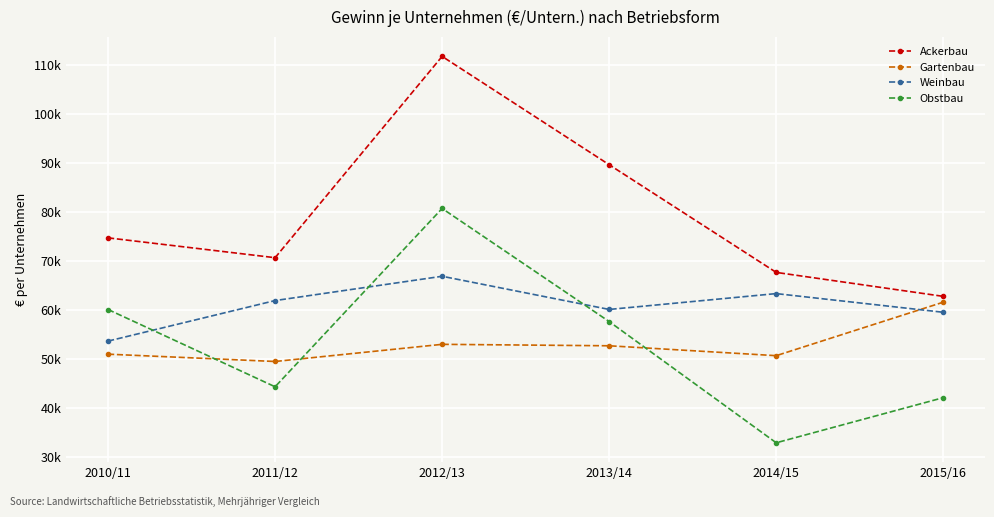

What is the lowest value of the Ackerbau series?

62771.7